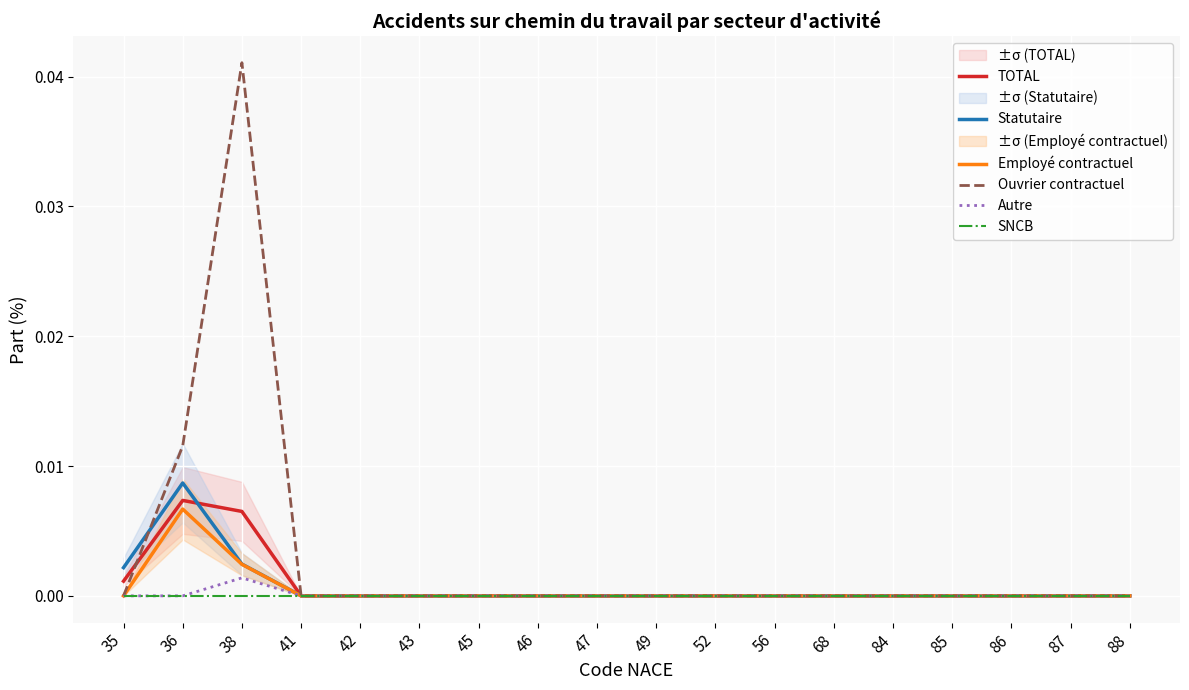

Which series has the widest spread of values?

Ouvrier contractuel